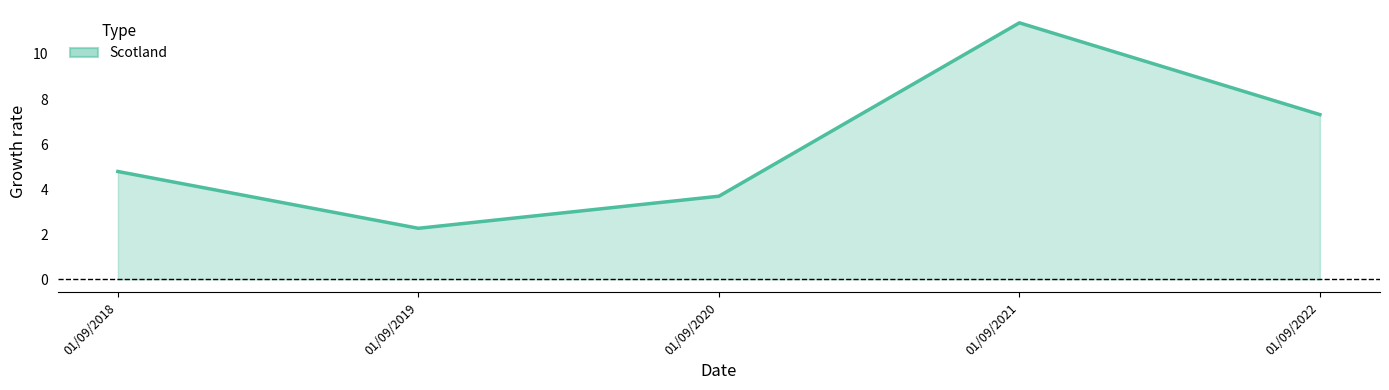

How many values are below 4?

2